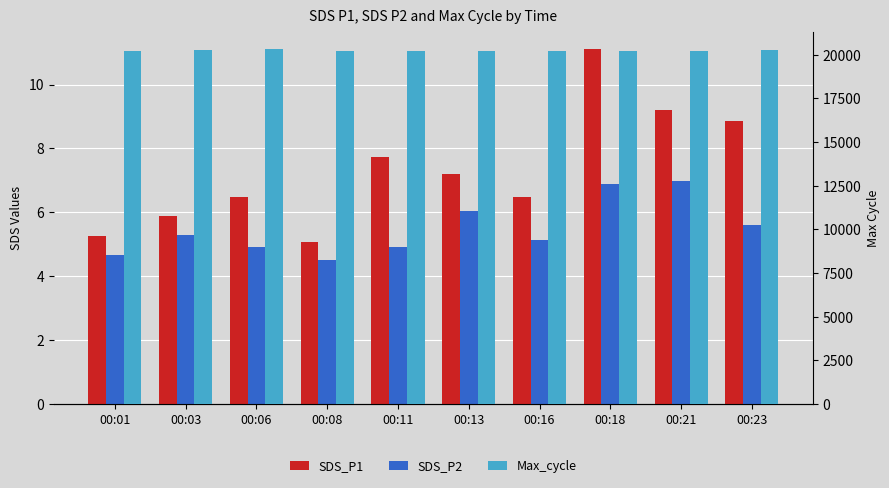

What is the smallest value displayed?

4.5